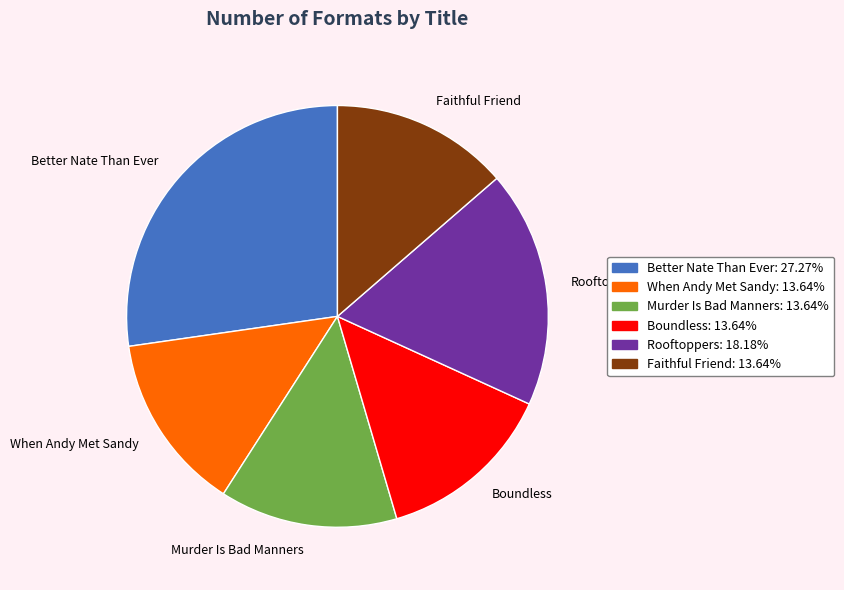

Does Rooftoppers represent more than half of the total?

No